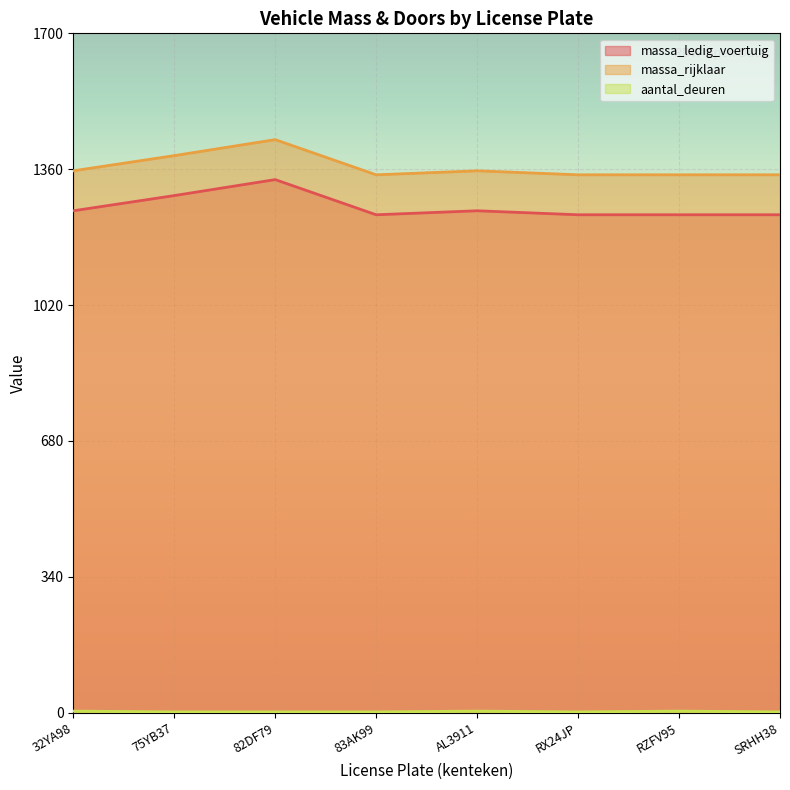

What are all the series names shown in the legend?

massa_ledig_voertuig, massa_rijklaar, aantal_deuren